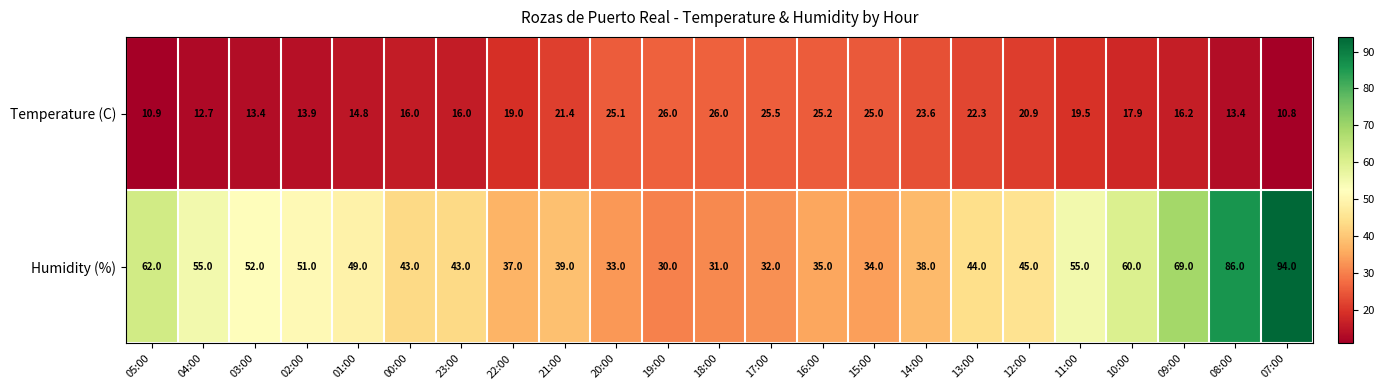

Which category has the lowest value across all series?

07:00